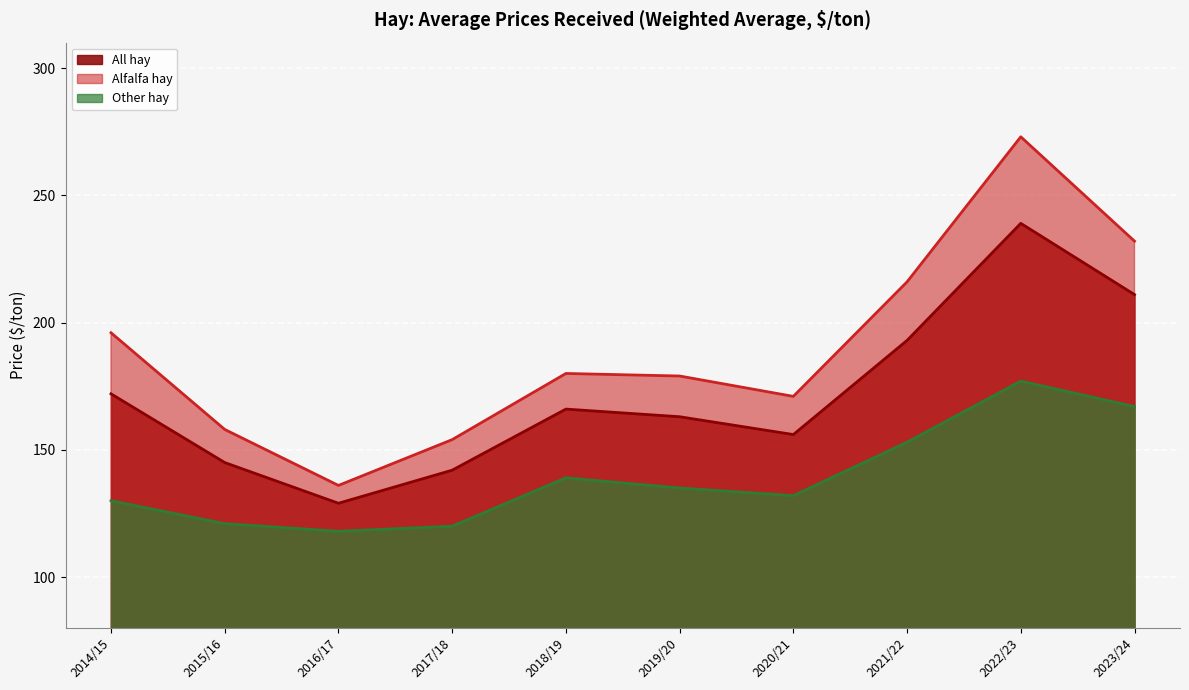

Which has a higher value, 2018/19 or 2020/21?

2018/19